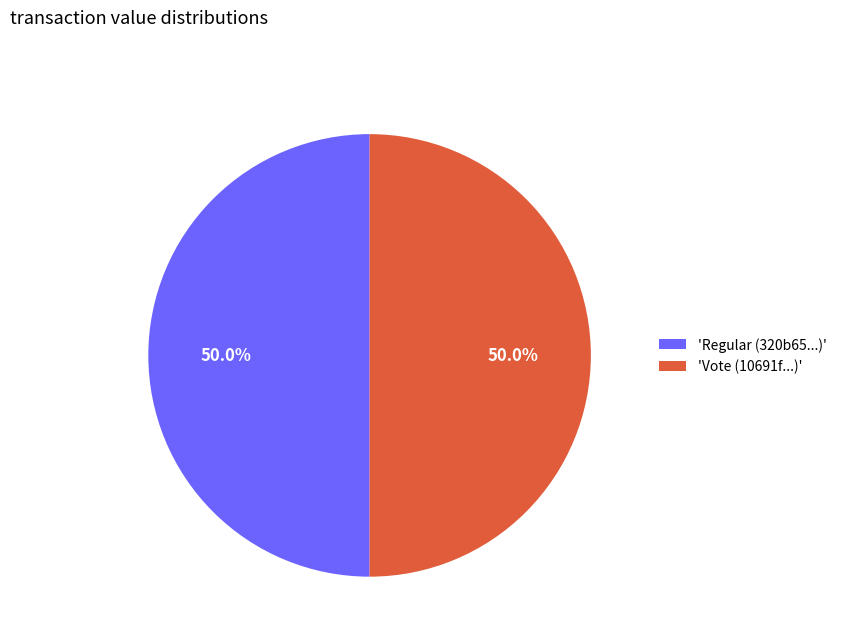

What is the ratio of the value at 'Regular (320b65...)' to the value at 'Vote (10691f...)'?

1.0